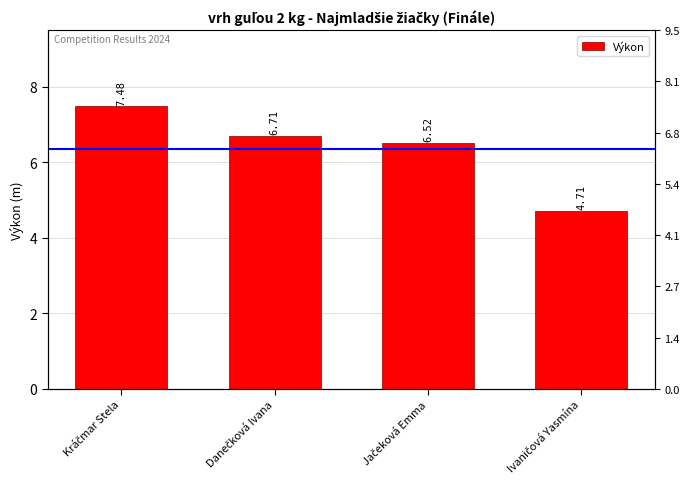

Which has a higher value, Danečková Ivana or Kráčmar Stela?

Kráčmar Stela